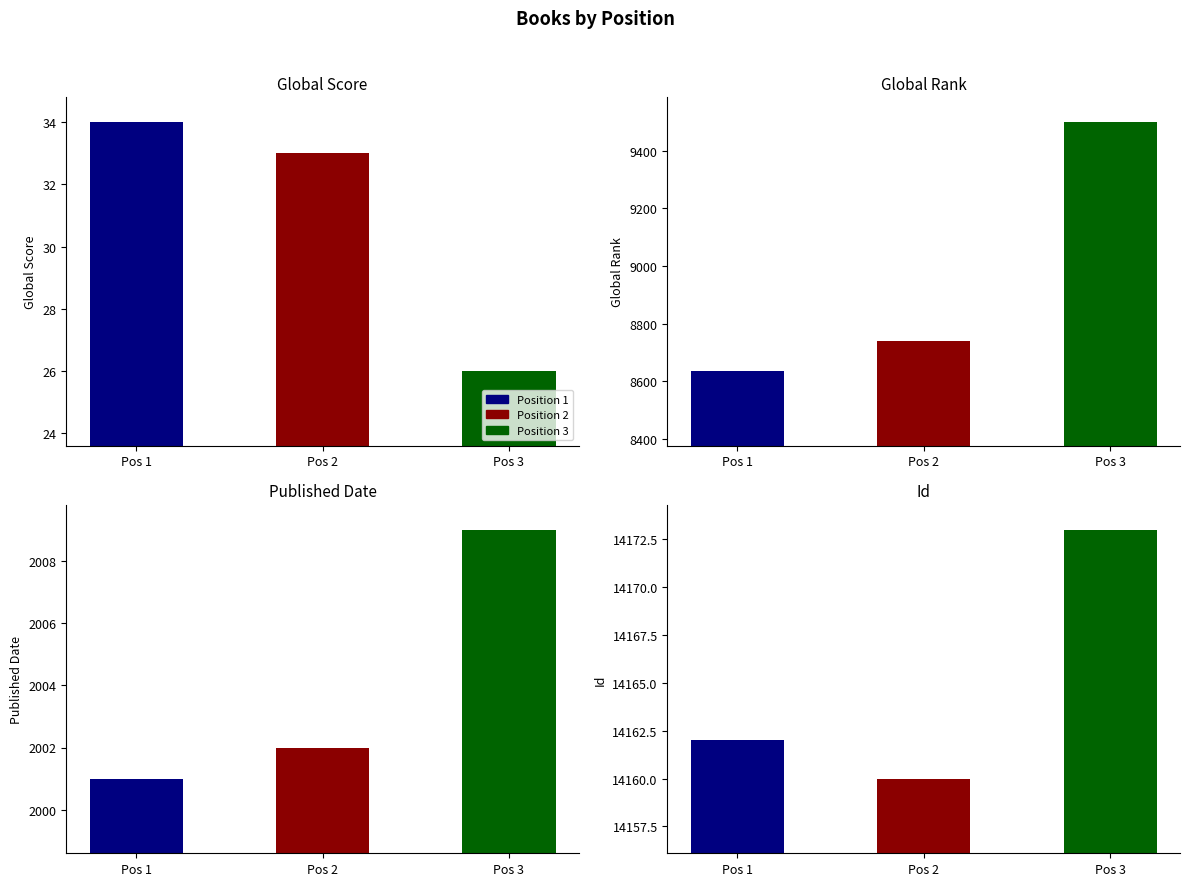

Which category has the highest value across all series?

3